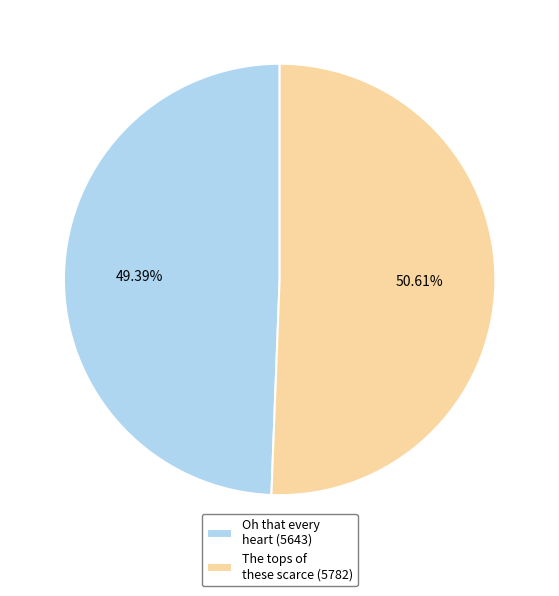

Is there any slice that represents more than half of the pie?

Yes